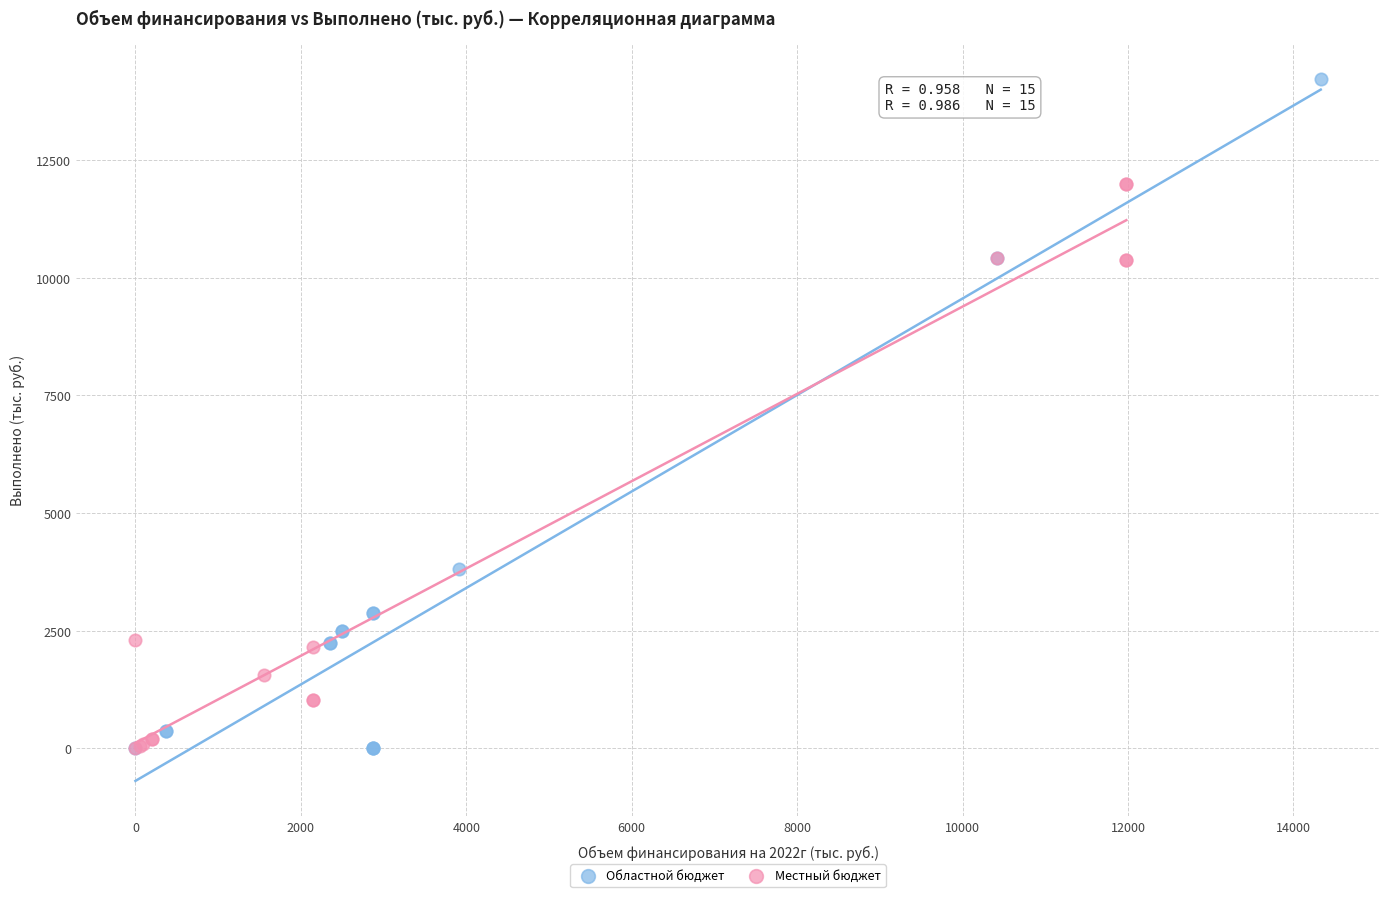

What are all the series names shown in the legend?

Областной бюджет, Местный бюджет